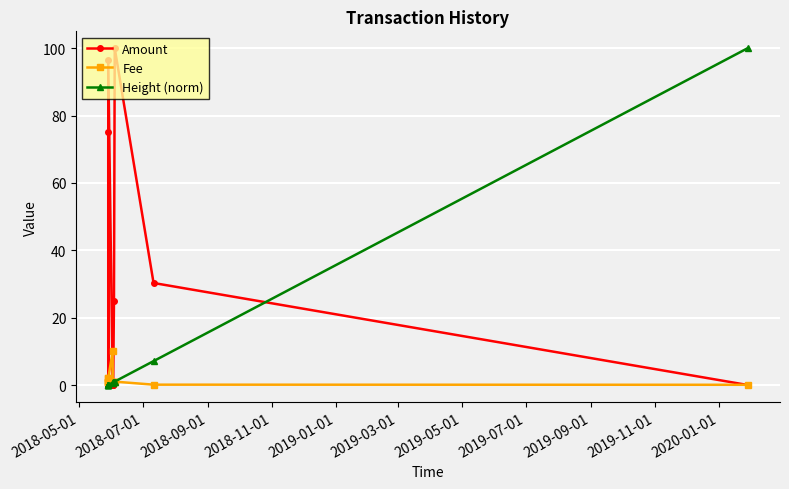

The Amount series shows 63.3 at 2019-05-01. True or false?

False